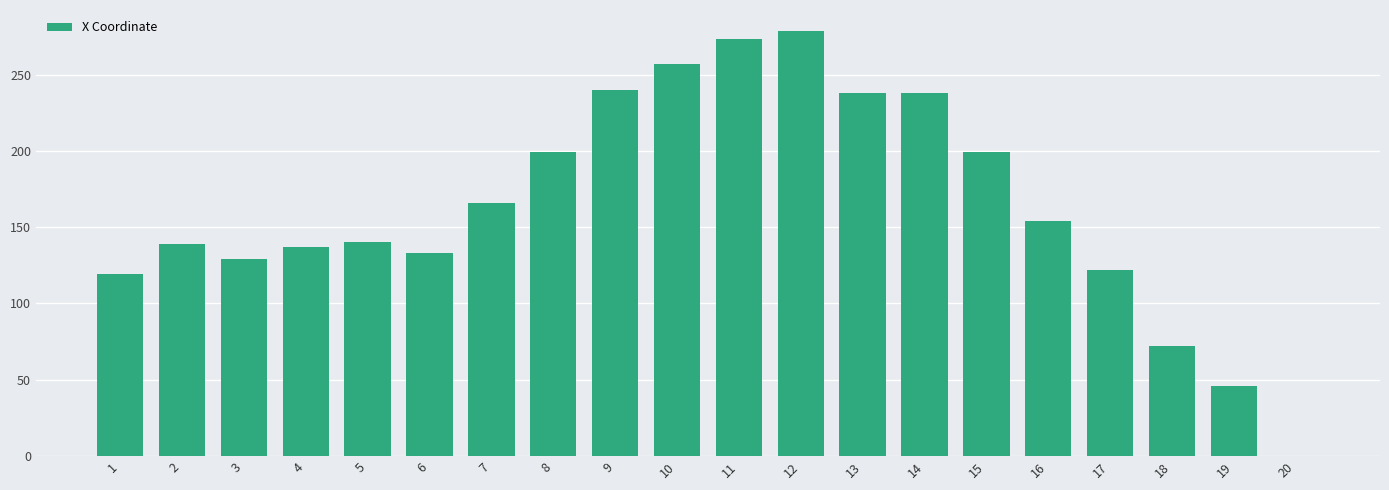

Approximately how many times larger is the value at 11 compared to 14?

1.2